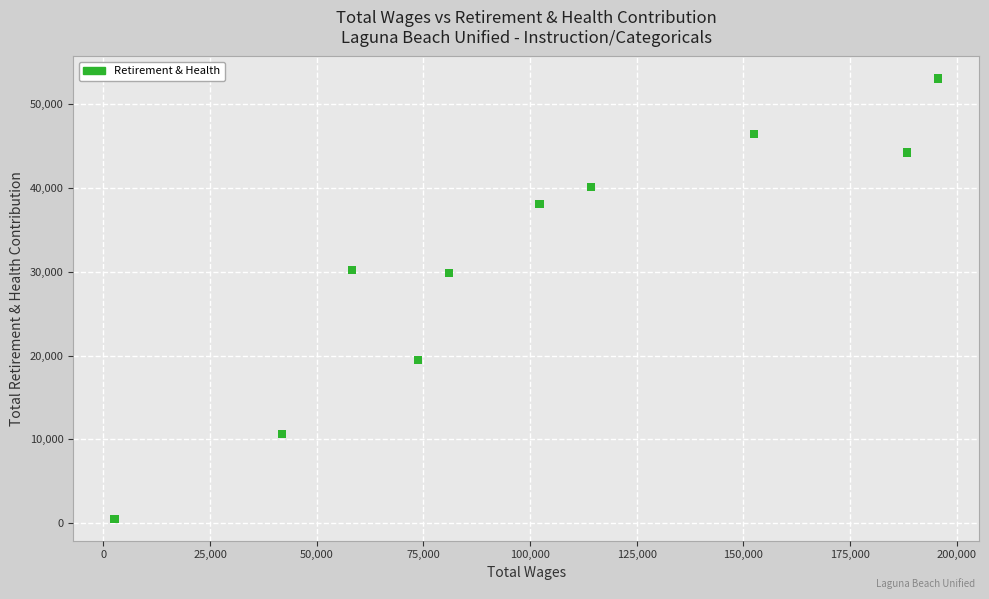

What is the average Y value?

31257